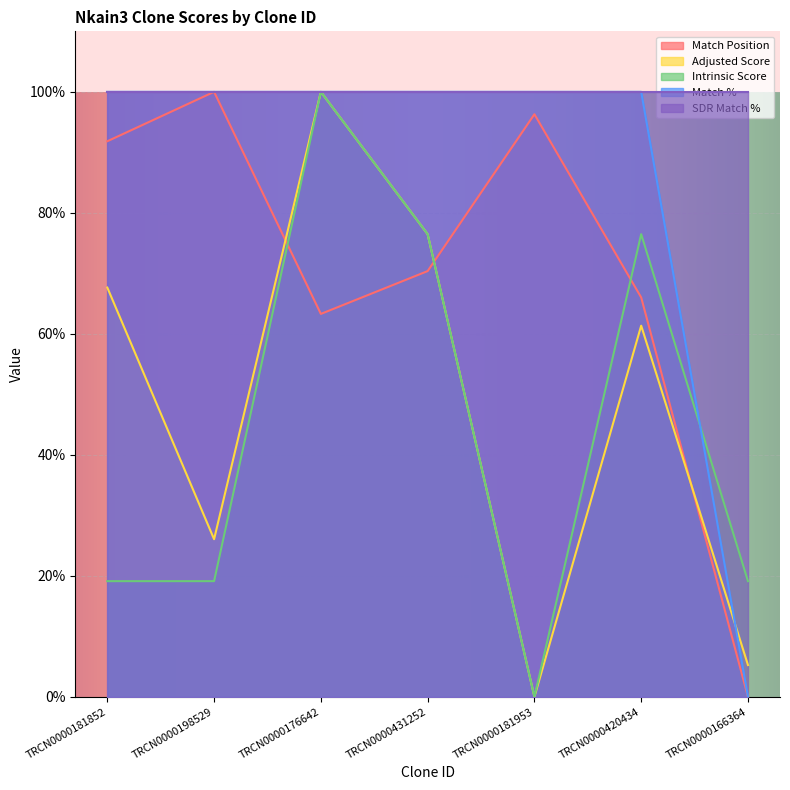

Which has a higher value, TRCN0000166364 or TRCN0000420434?

TRCN0000420434